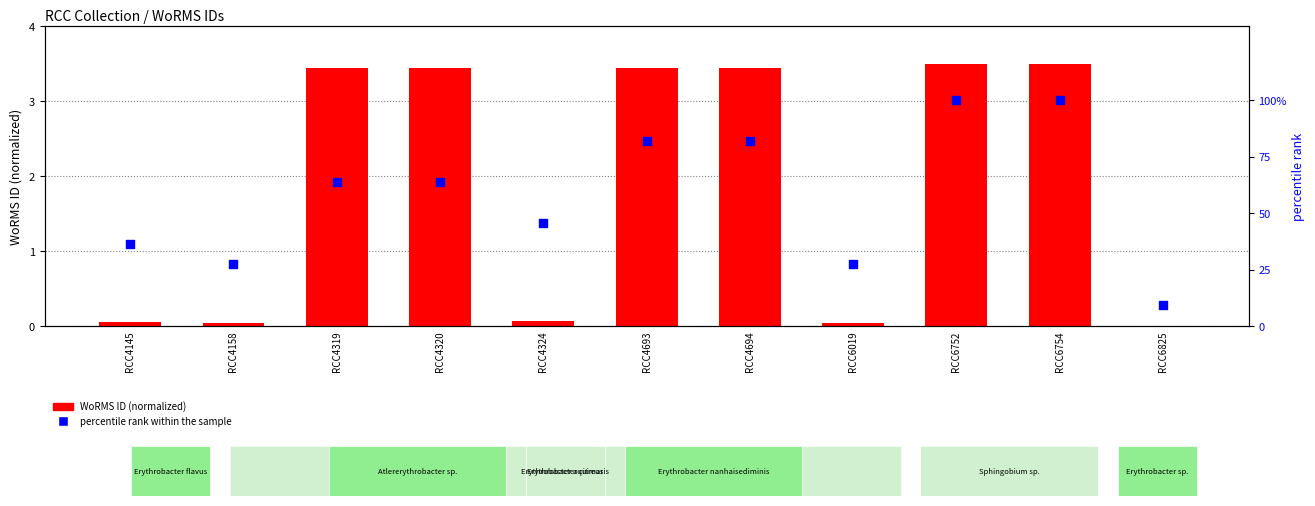

At how many categories does at least one series exceed 38?

7